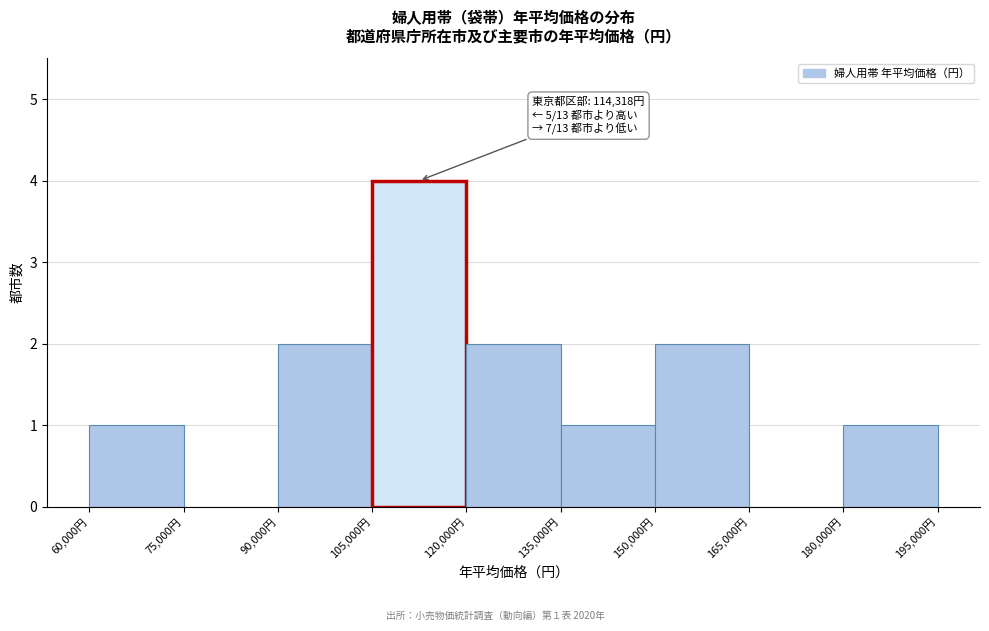

Which range on the x-axis has the tallest bar?

105000 to 120000